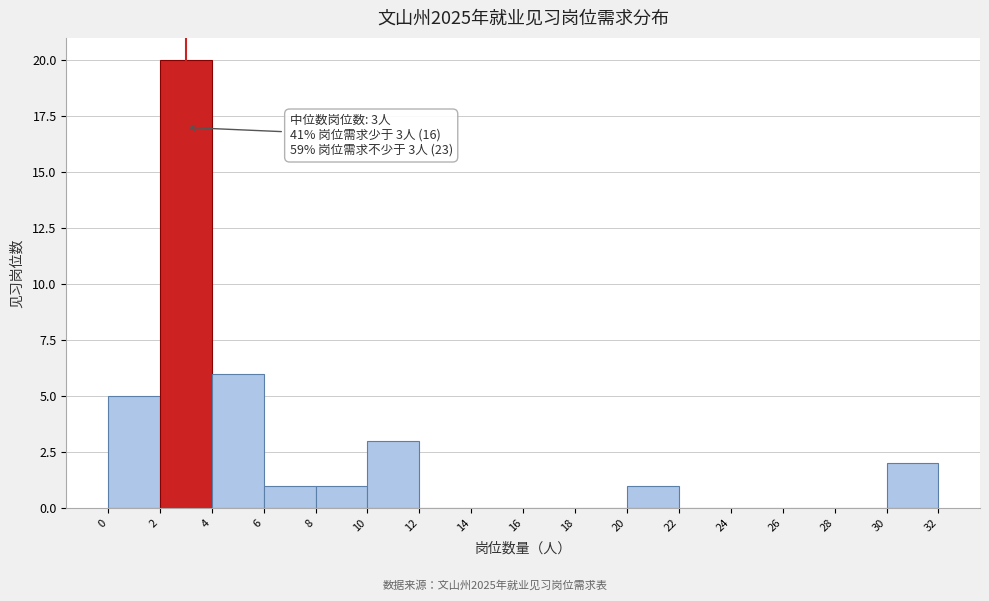

Which range on the x-axis has the tallest bar?

2 to 4